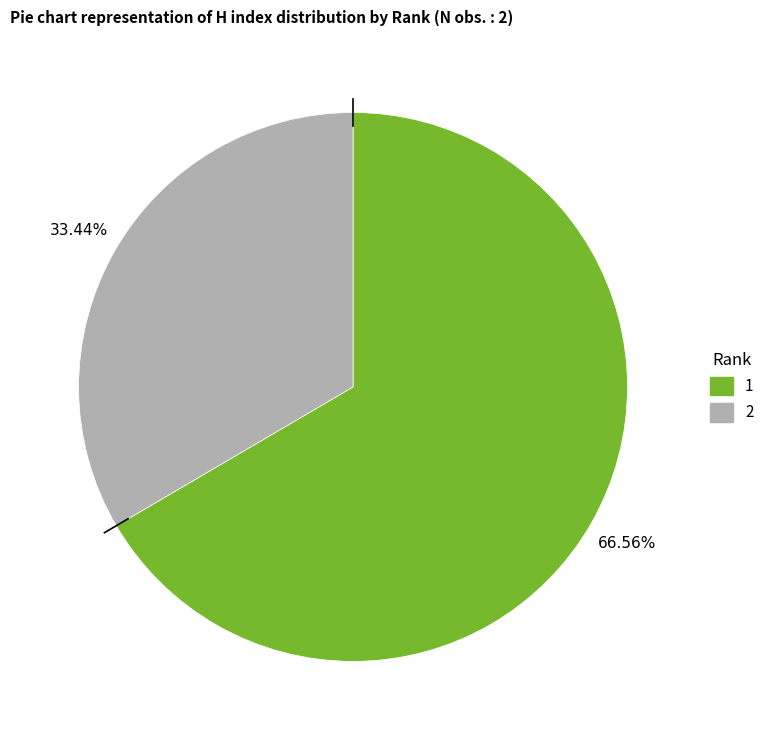

The 1 slice represents 67% of the pie. True or false?

True